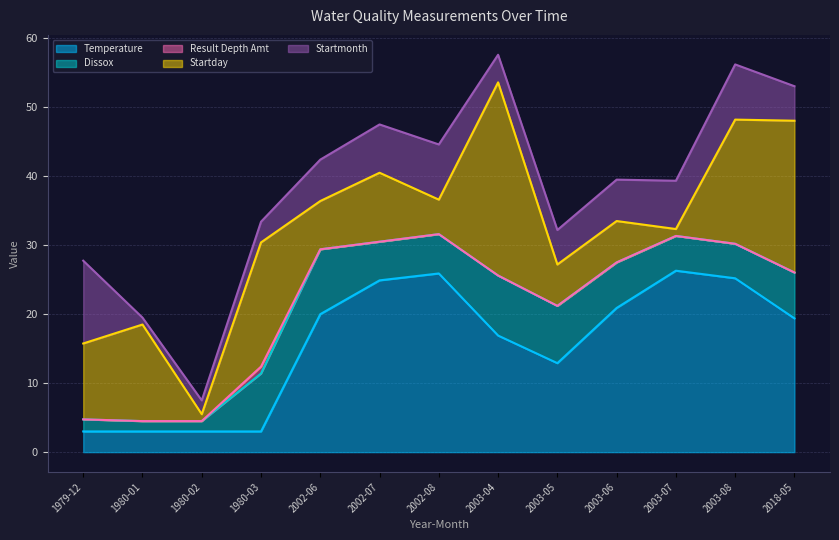

Does the chart have visible grid lines?

Yes